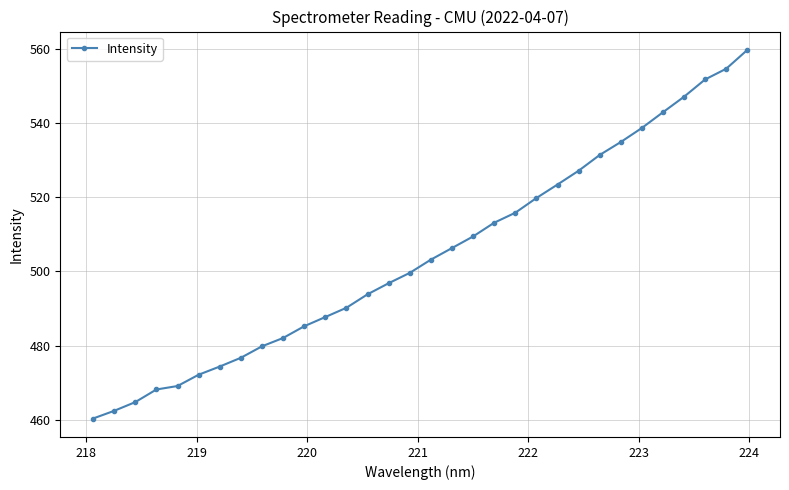

What is the difference between the maximum and minimum values?

99.4